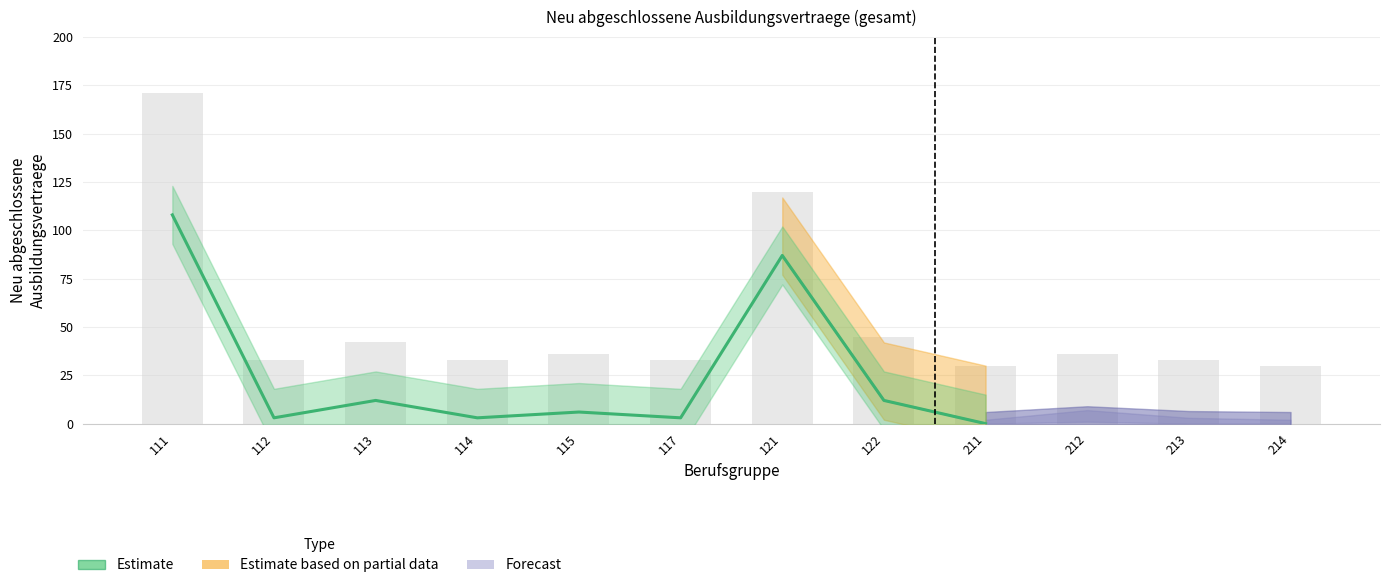

The value at 114 is 3. True or false?

True